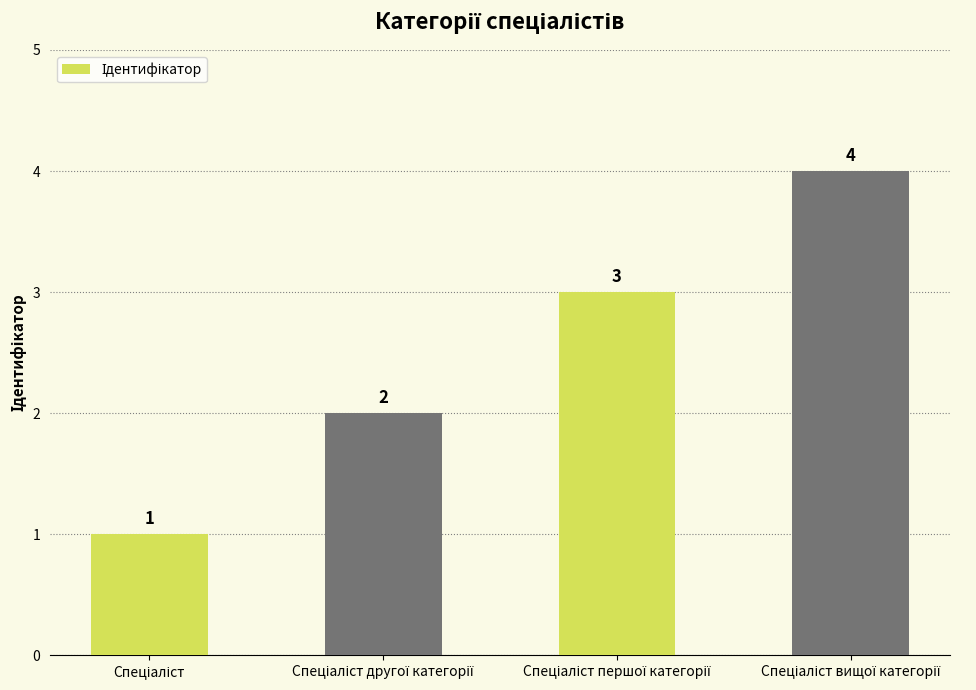

What is the value of the 2nd bar from the left?

2